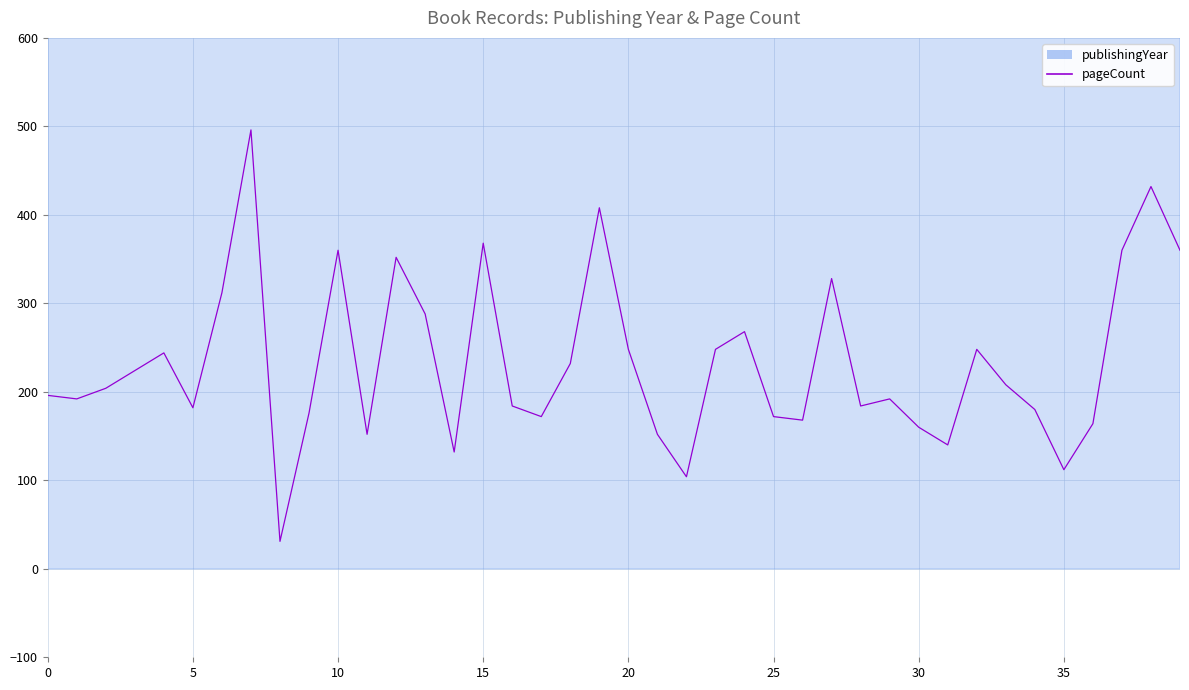

At how many categories does at least one series exceed 147?

40